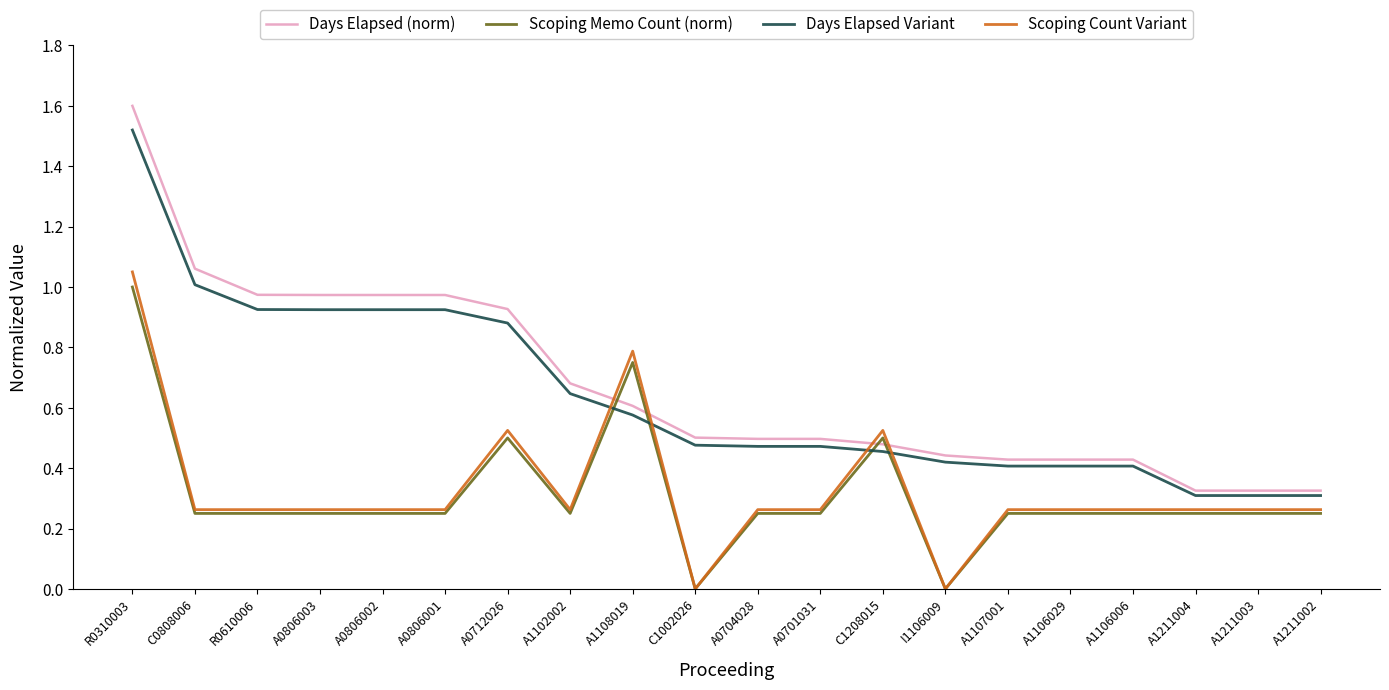

List the series in order of their peak value, highest first.

Days Elapsed (norm), Days Elapsed Variant, Scoping Count Variant, Scoping Memo Count (norm)